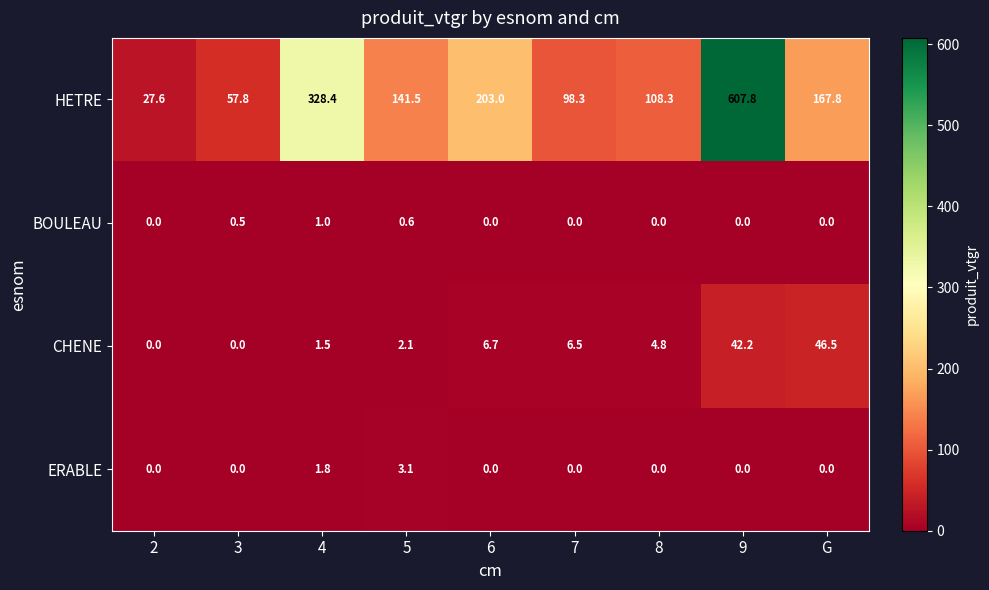

At how many categories does at least one series exceed 452?

1